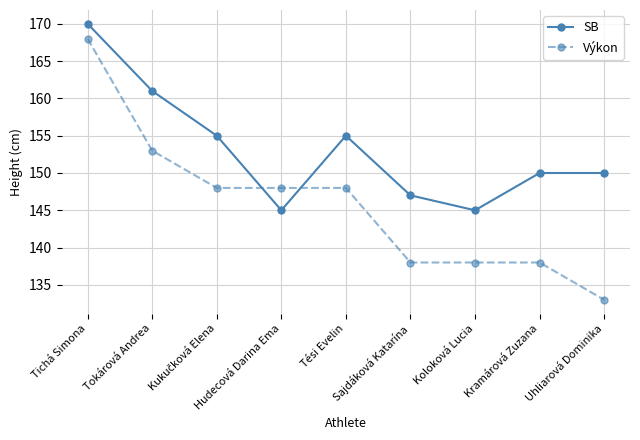

In SB, how many points are lower than both neighbors (excluding endpoints)?

2